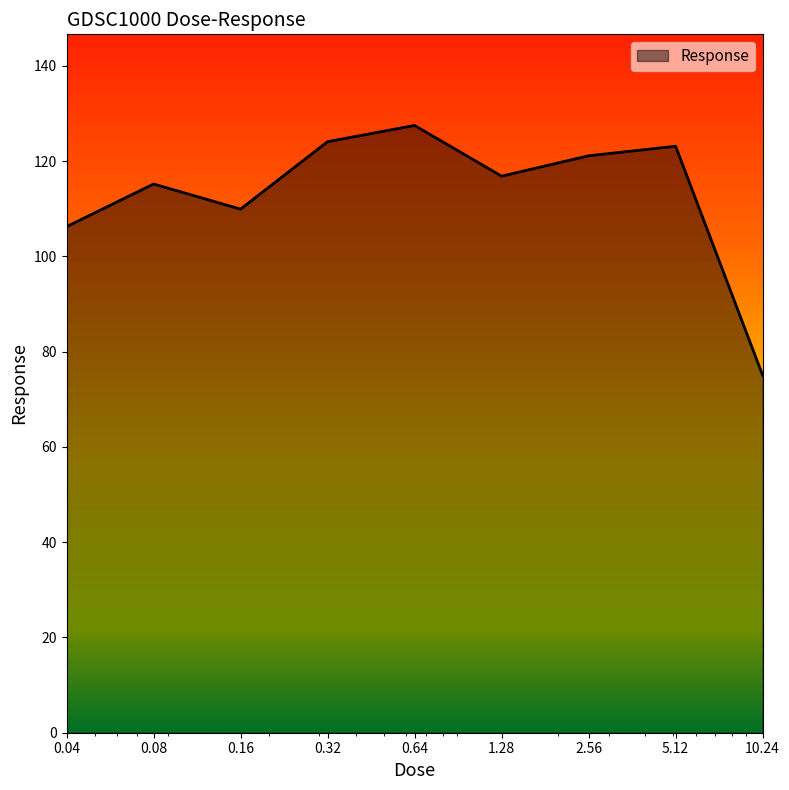

What is the difference between the maximum and minimum values?

52.5